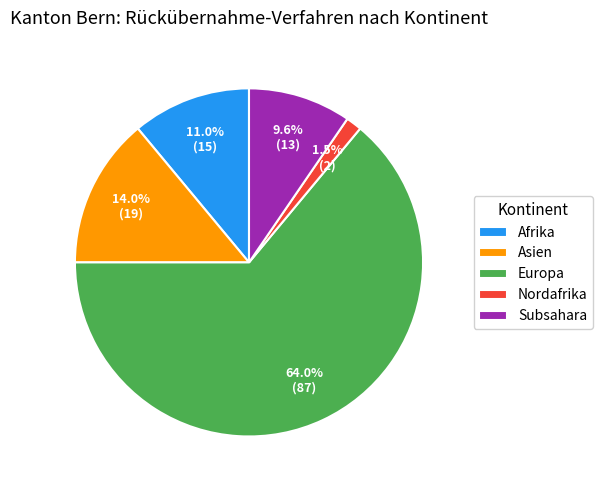

How many slices are in this pie chart?

5